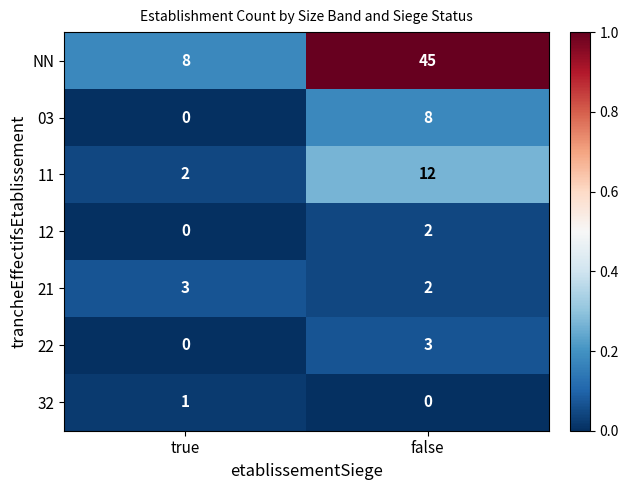

Which series has the largest total across all categories?

NN